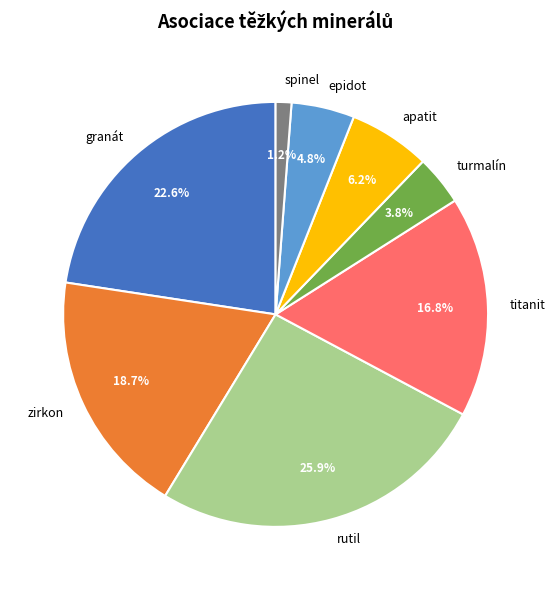

To the nearest percent, what is the average slice percentage?

12%